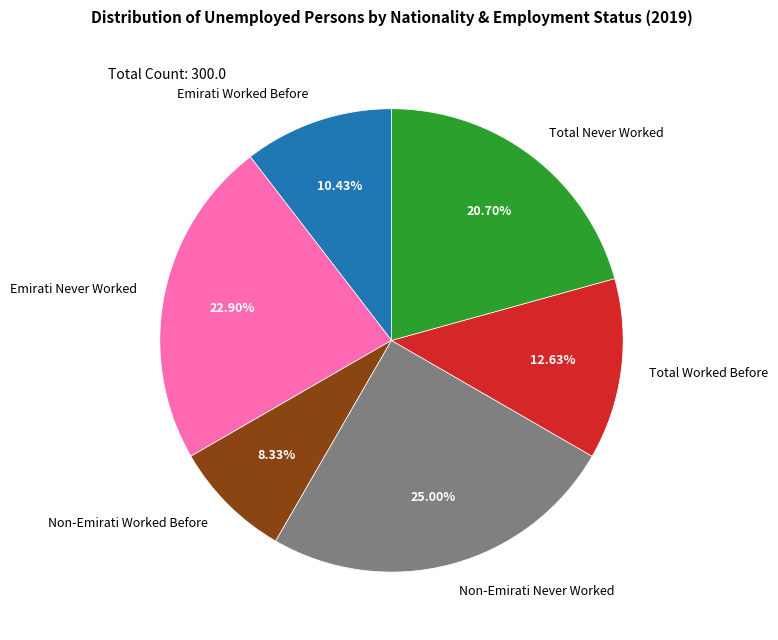

How many slices are in this pie chart?

6